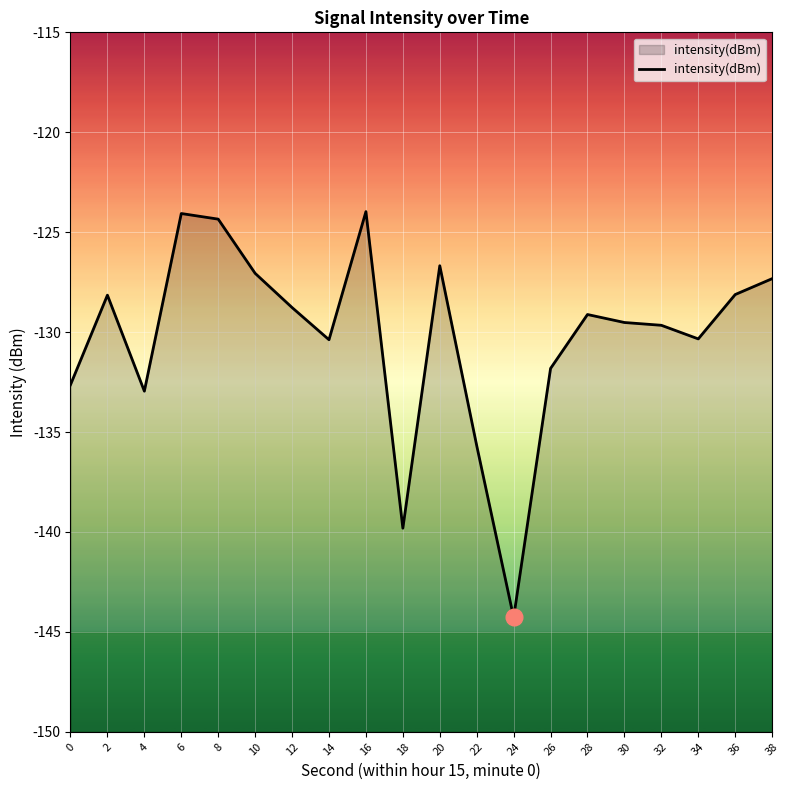

How many categories are shown in the chart?

20